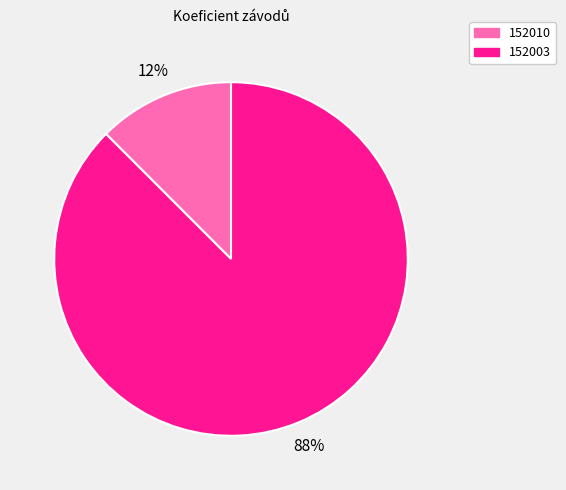

Do 152010 and 152003 together represent more than half of the pie?

Yes